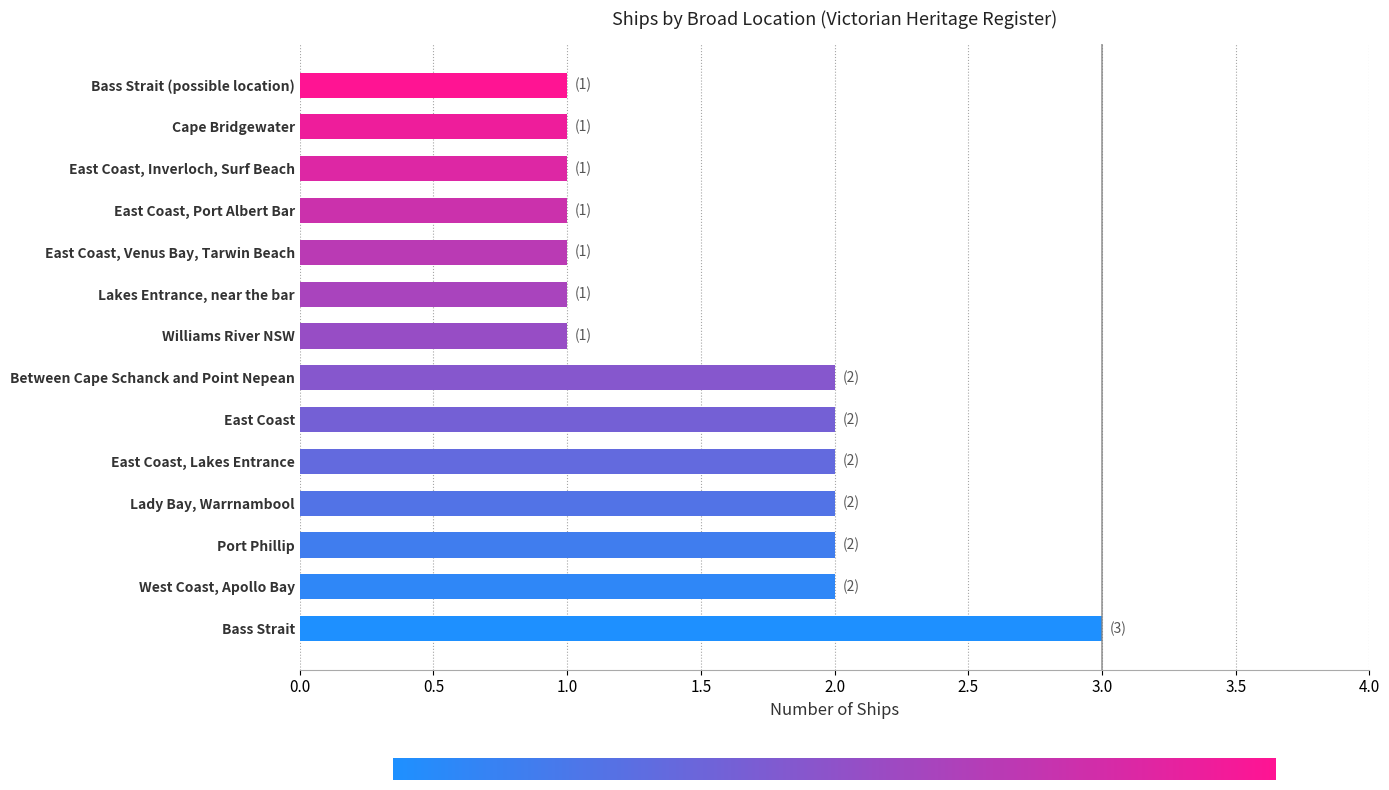

How many bars are there in total?

14